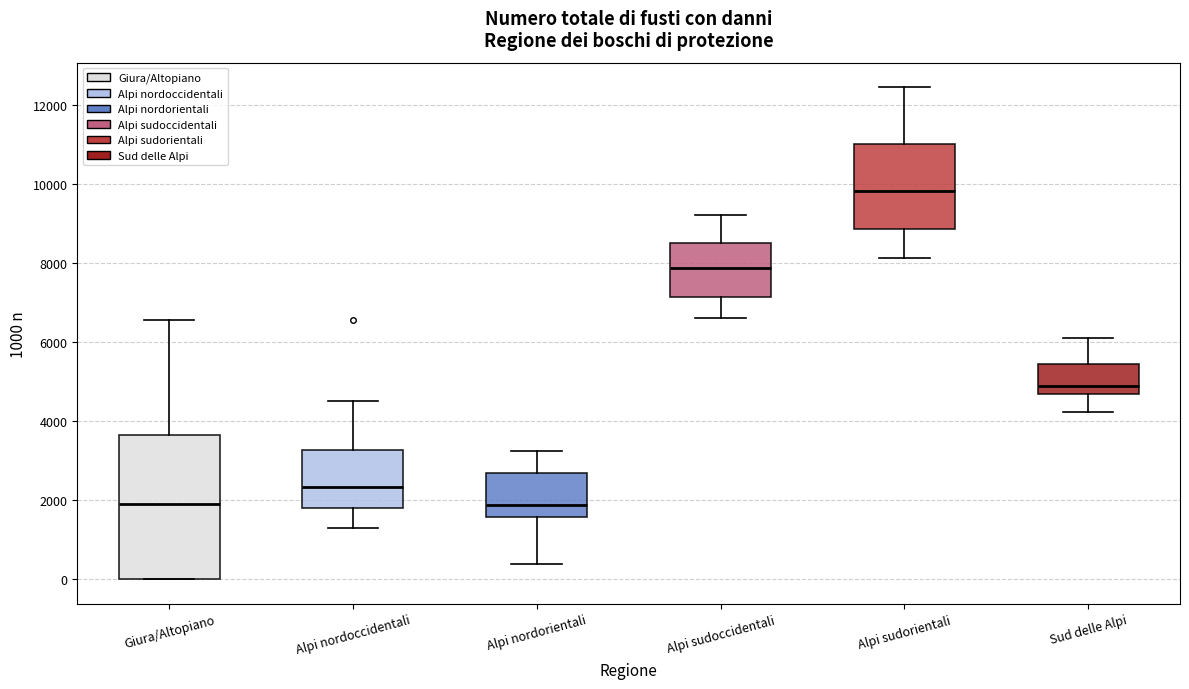

Which box's median line is the highest?

Alpi sudorientali